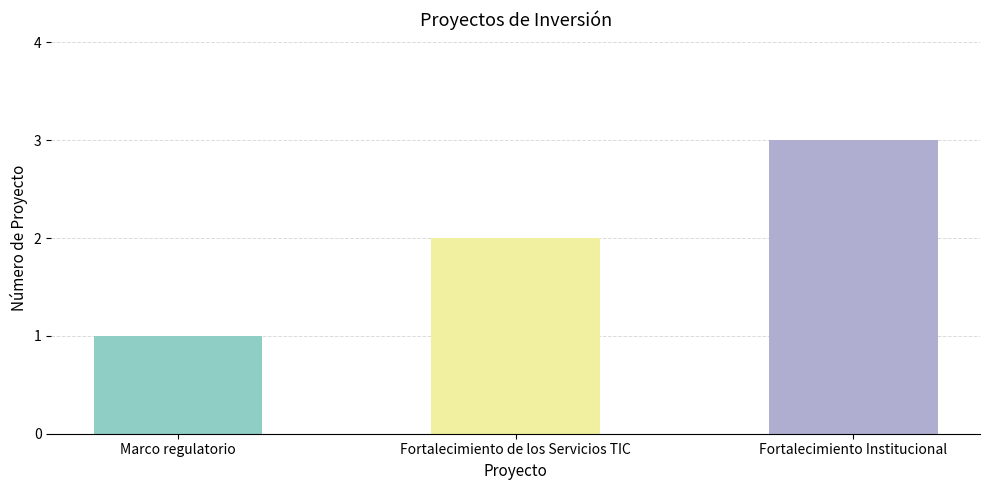

List the labels in order of value, largest first.

Fortalecimiento Institucional, Fortalecimiento de los Servicios TIC, Marco regulatorio